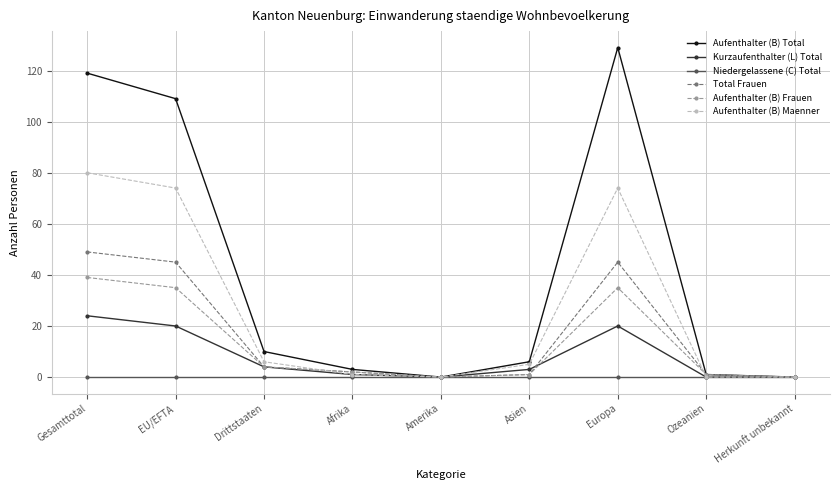

Which label corresponds to the largest value in the chart?

Europa